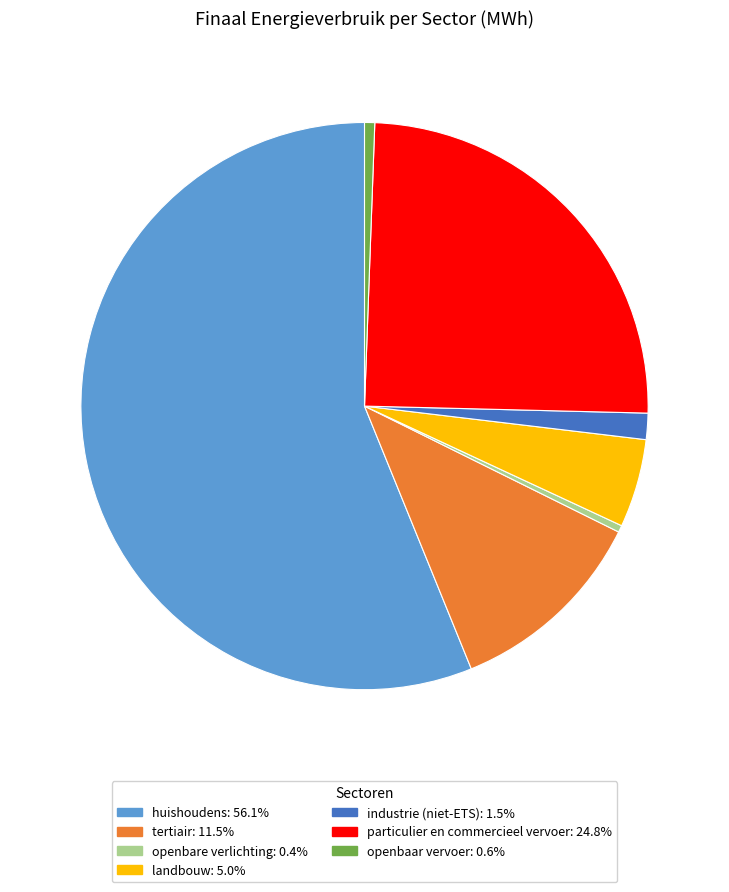

Does industrie (niet-ETS) account for over 50% of the chart?

No